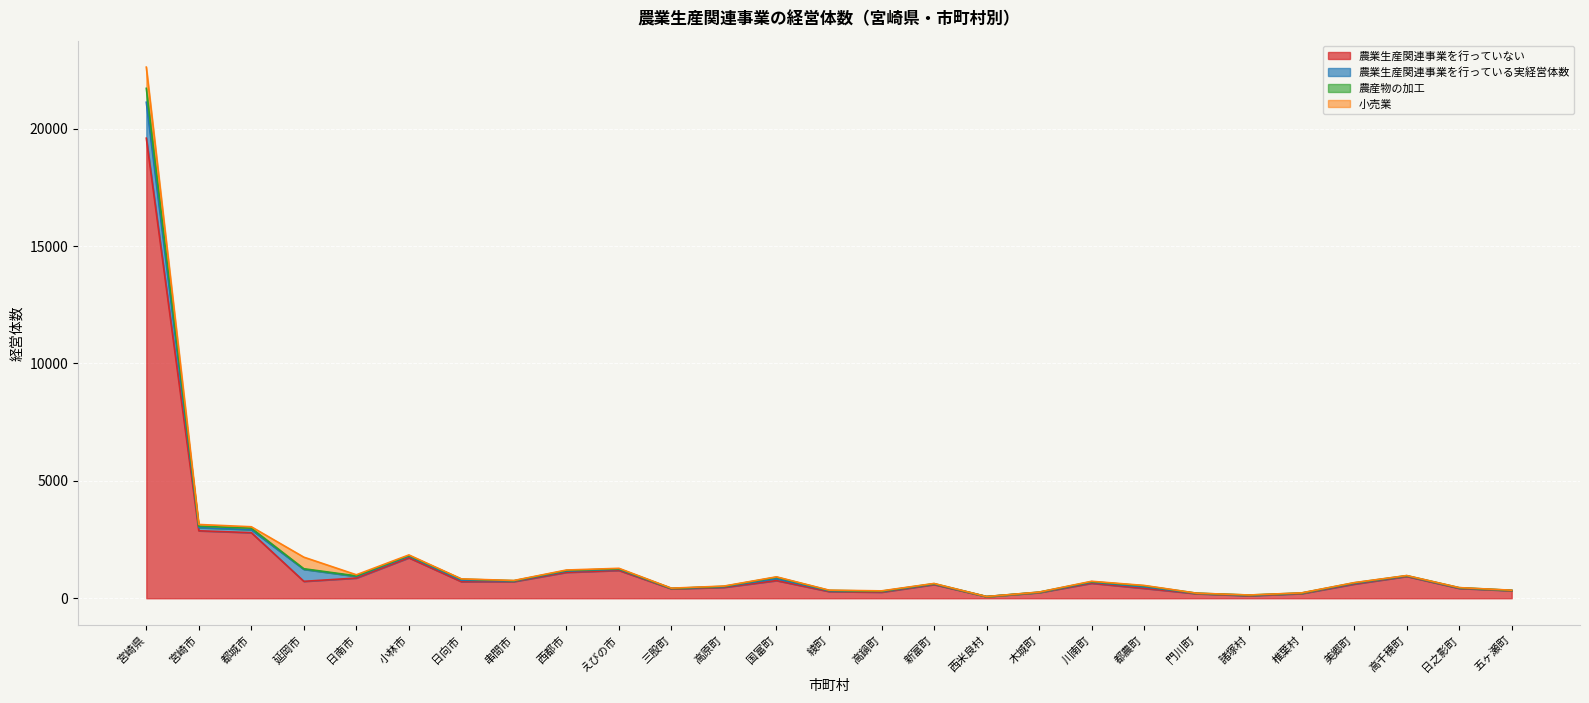

What is the approximate value of 農業生産関連事業を行っていない at 串間市, to the nearest 50?

700